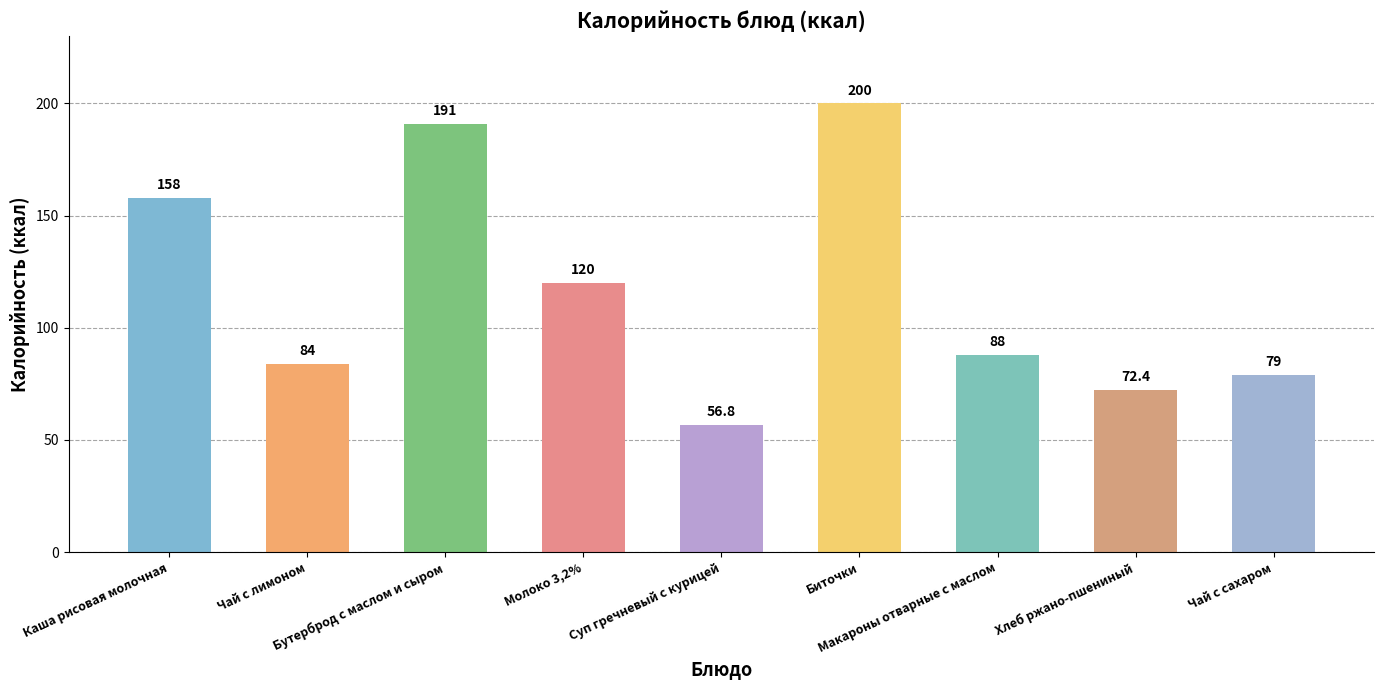

What is the label of the 6th bar from the right?

Молоко 3,2%